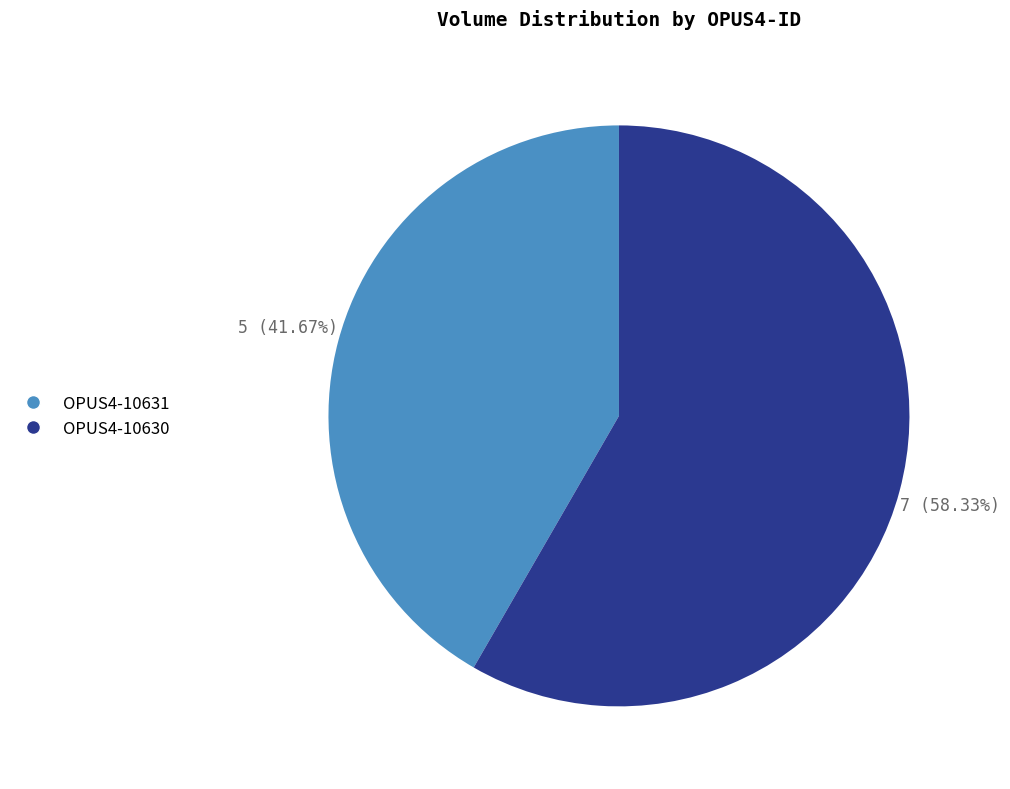

Is it true that OPUS4-10631 is 42% of the pie?

True